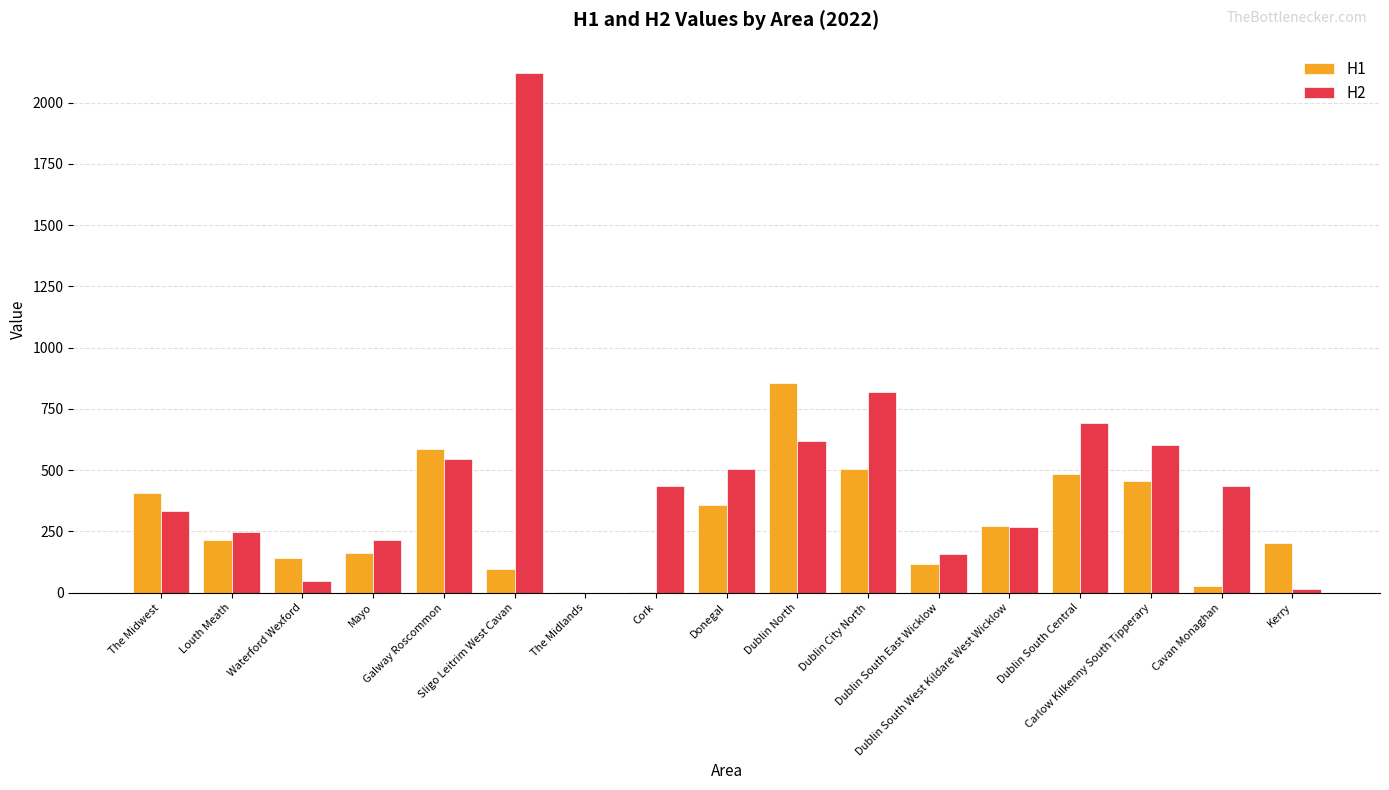

The H1 series shows 53 at Waterford Wexford. True or false?

False